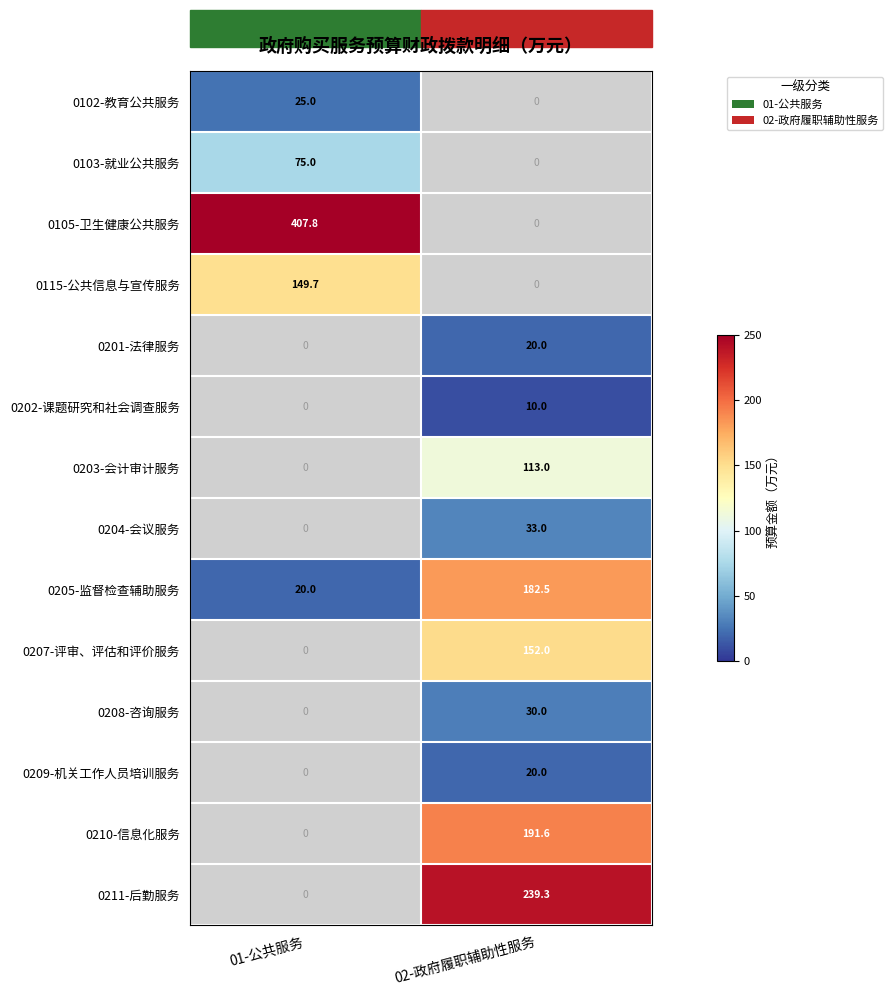

The value of 0211-后勤服务 at 02-政府履职辅助性服务 is 114.7. True or false?

False